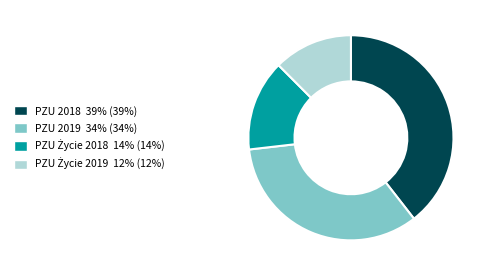

Is there any slice that represents more than half of the pie?

No